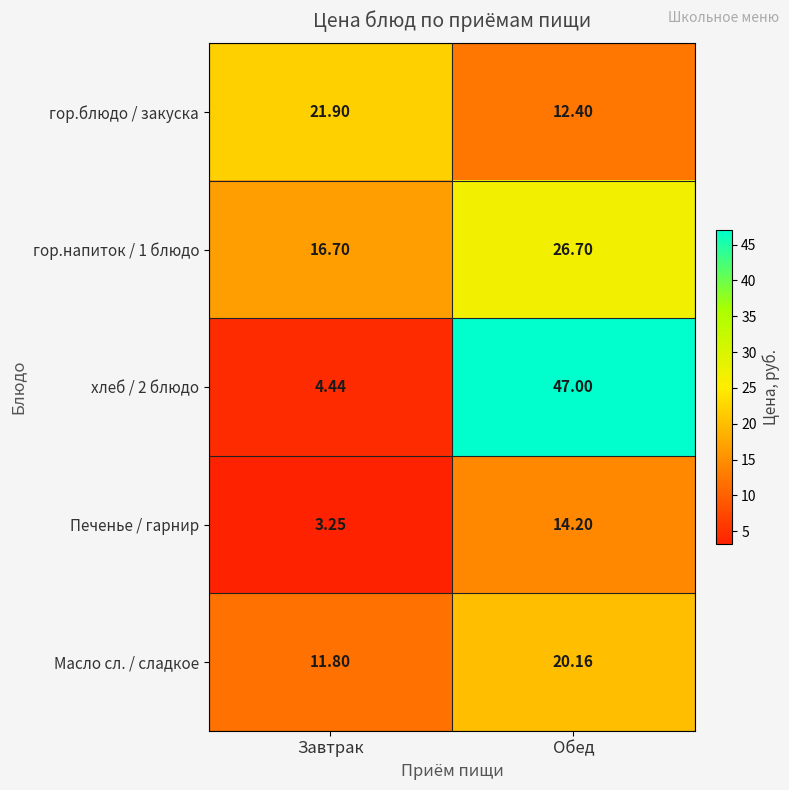

Which category has the highest value in the Печенье / гарнир series?

Обед